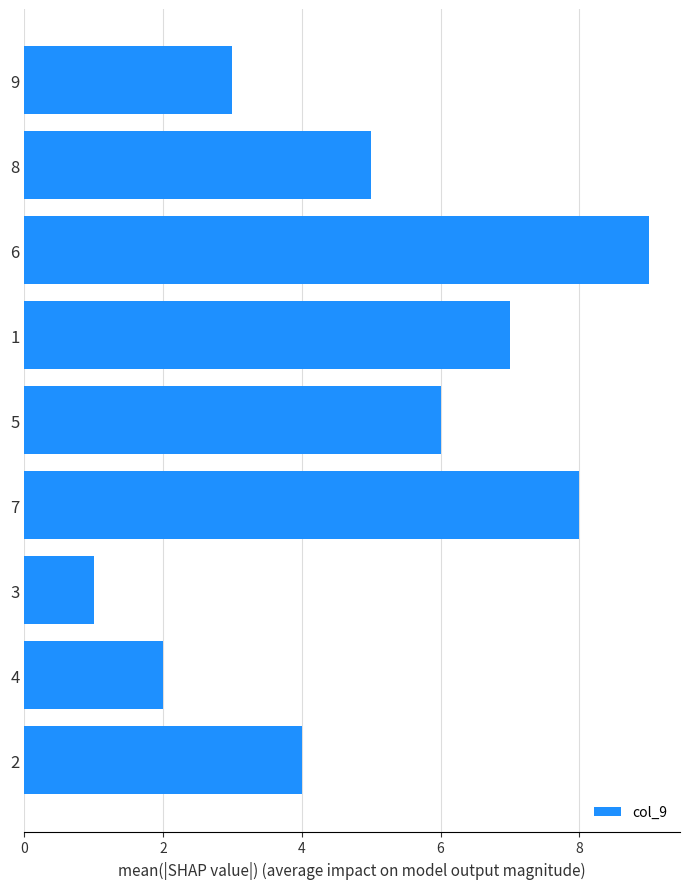

The chart shows a value of 9 at 5. True or false?

False